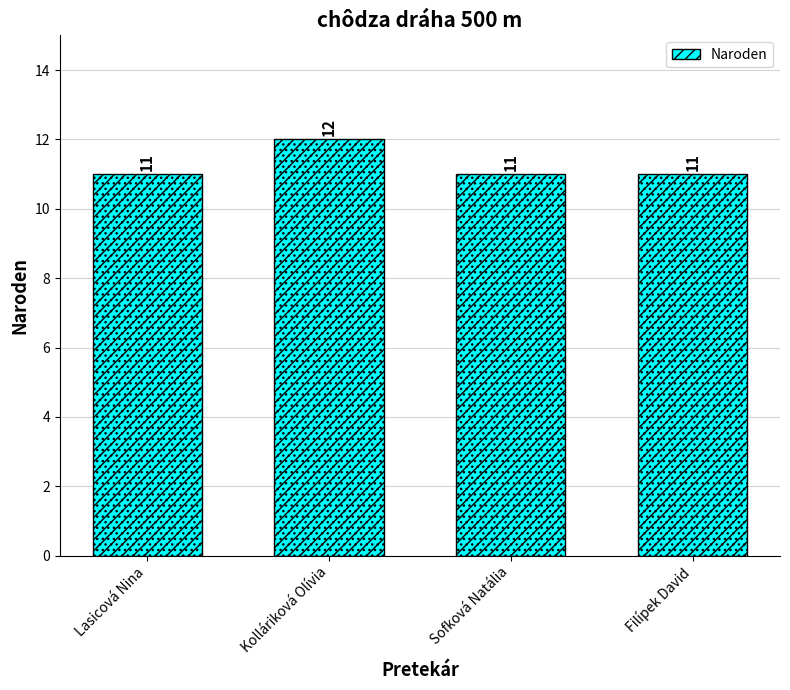

What is the difference between the maximum and minimum values?

1